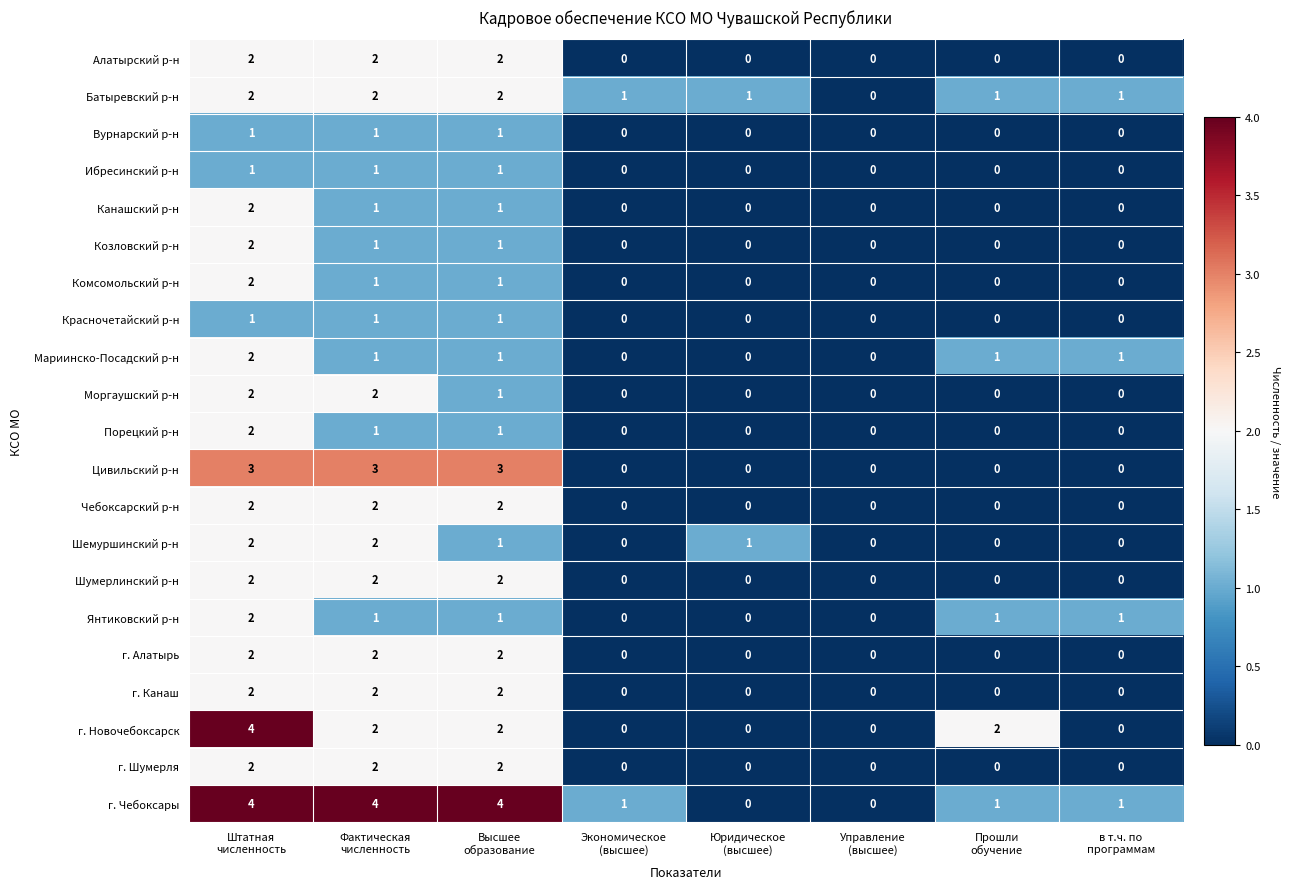

How many distinct data groups are displayed?

21